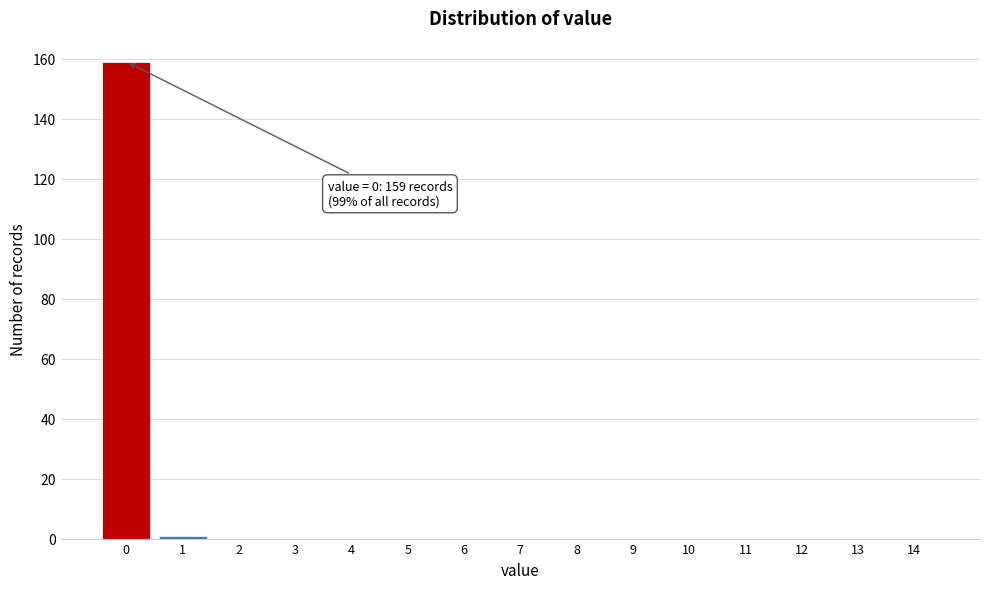

Reading right to left, what are all the values shown in this chart?

14=0	13=0	12=0	11=0	10=0	9=0	8=0	7=0	6=0	5=0	4=0	3=0	2=0	1=1	0=159